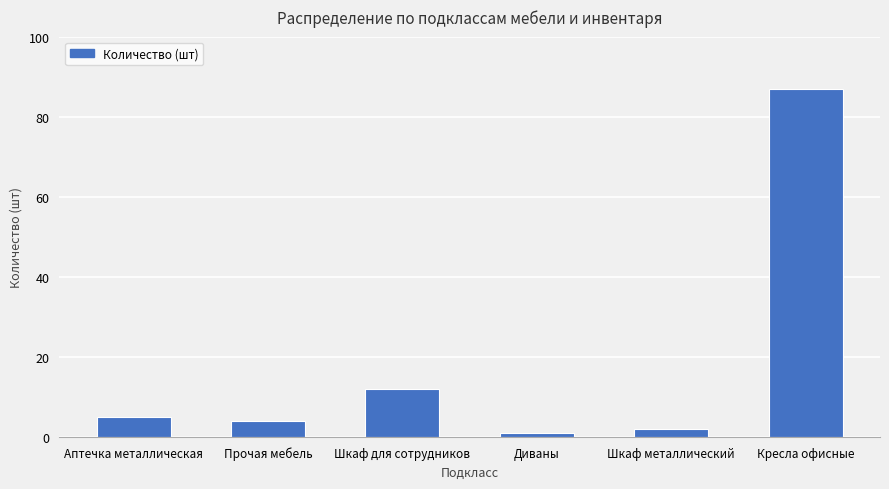

What is the sum of the values at Шкаф металлический and Аптечка металлическая?

7